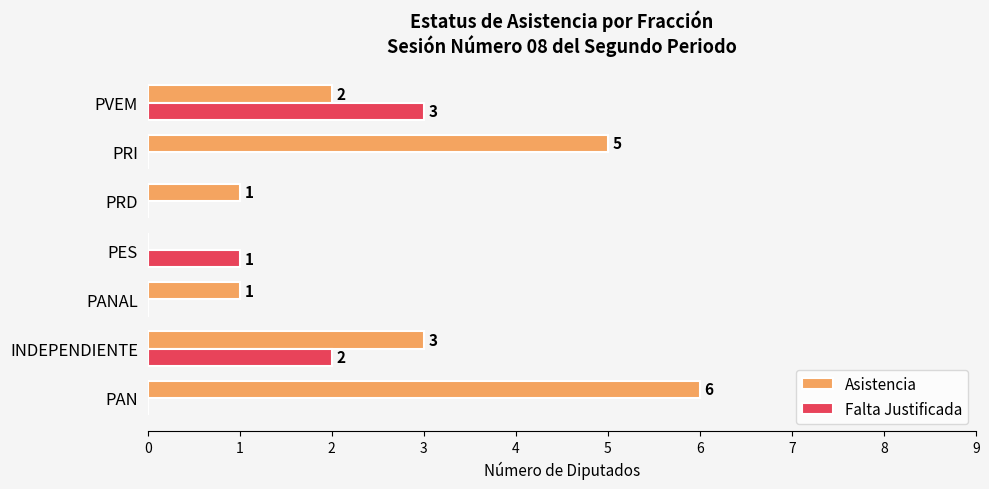

What are all the series names shown in the legend?

Asistencia, Falta Justificada